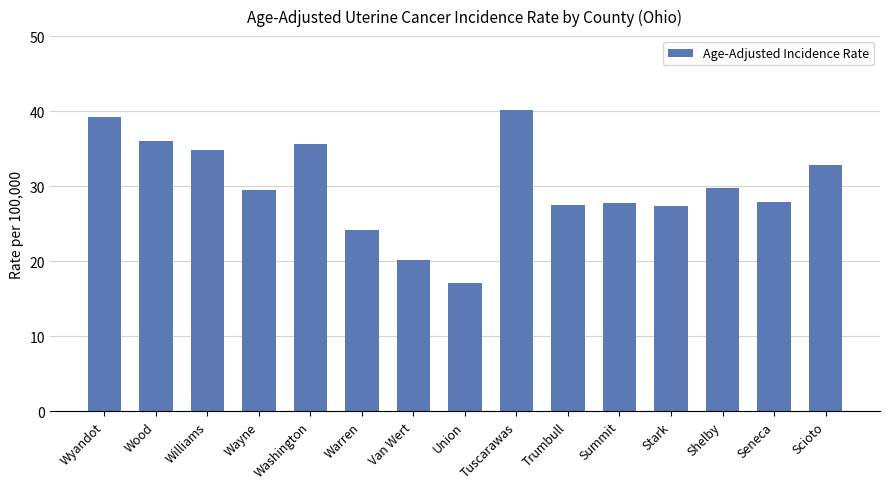

Approximately how many times larger is the value at Williams compared to Seneca?

1.2